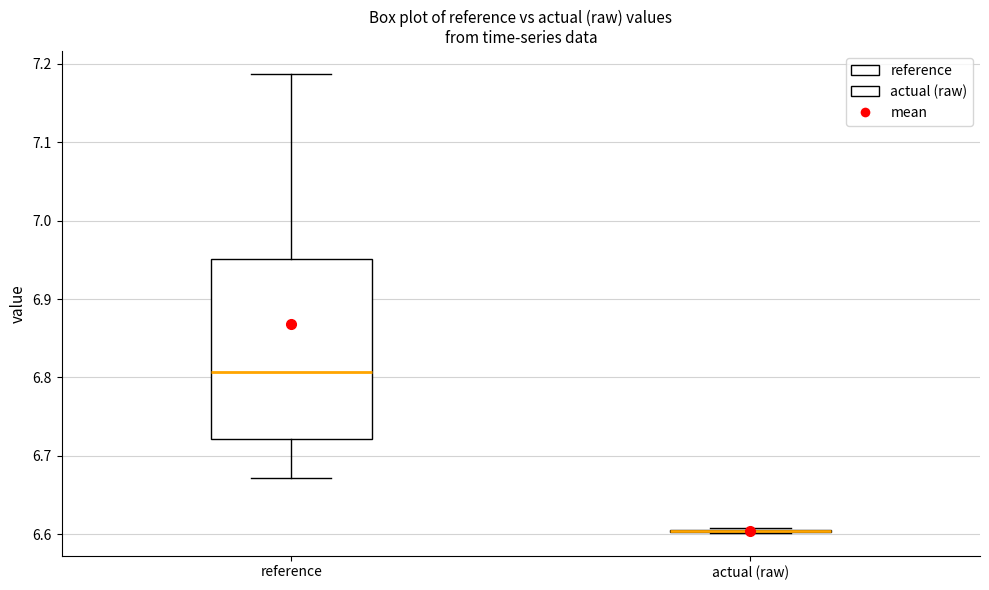

Reading left to right, read every box against the y-axis: the position of its median line, the range the box covers, and the ends of its whiskers. The values are not printed on the chart, so give them approximately, as read against the axis.

reference: median 6.81, box 6.72 to 6.95, whiskers 6.67 to 7.19
actual (raw): box collapsed to a line at 6.60, whiskers 6.60 to 6.61